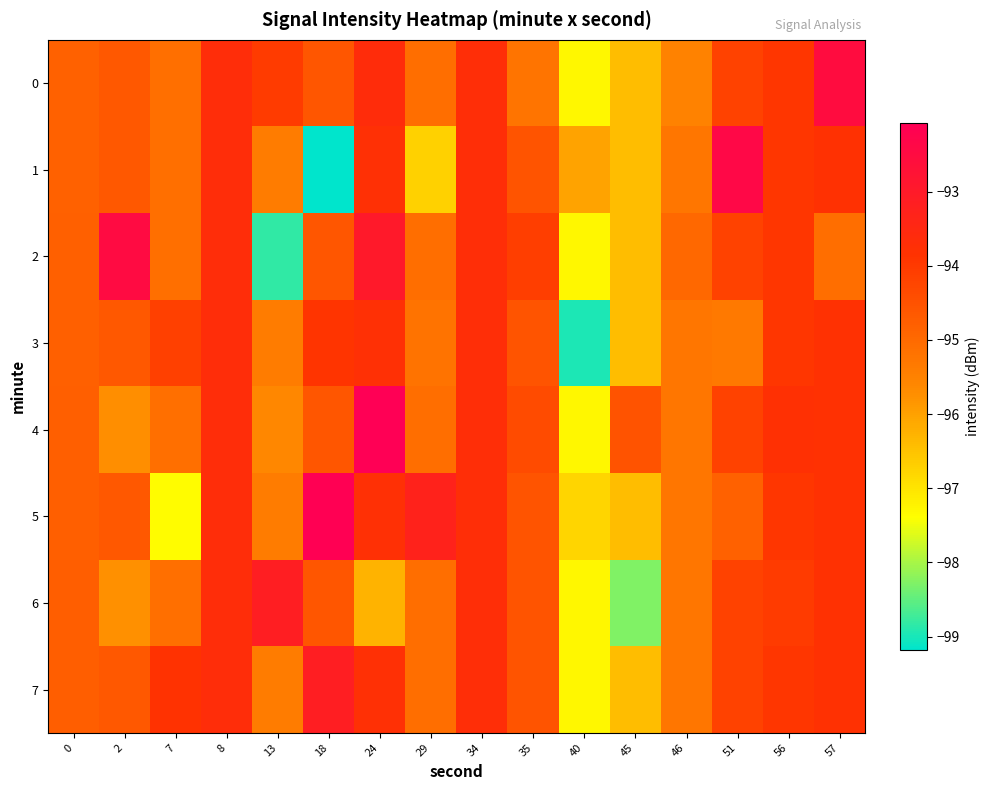

What is the spread (max minus min) of values at 29?

3.4